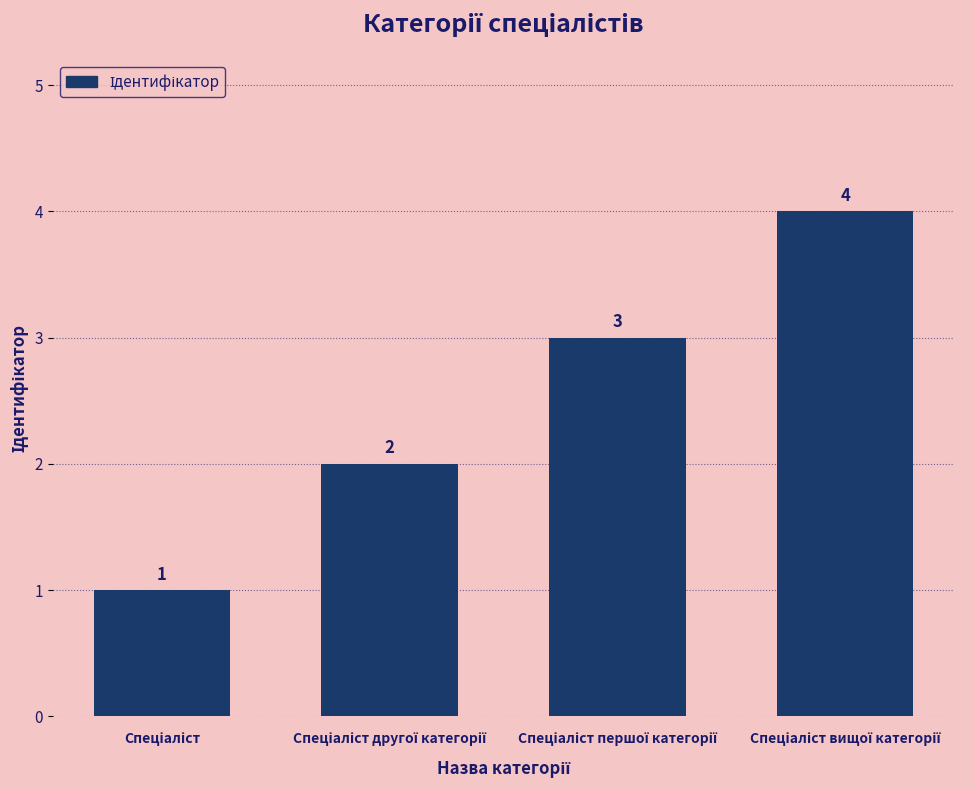

Count the values in the range 2 to 4.

3